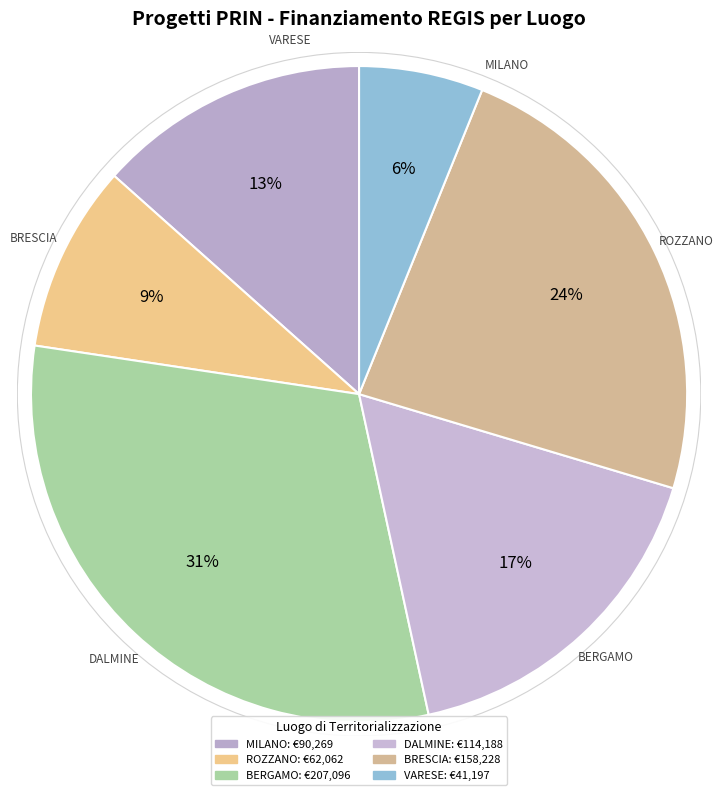

Count the number of slices in the pie.

6